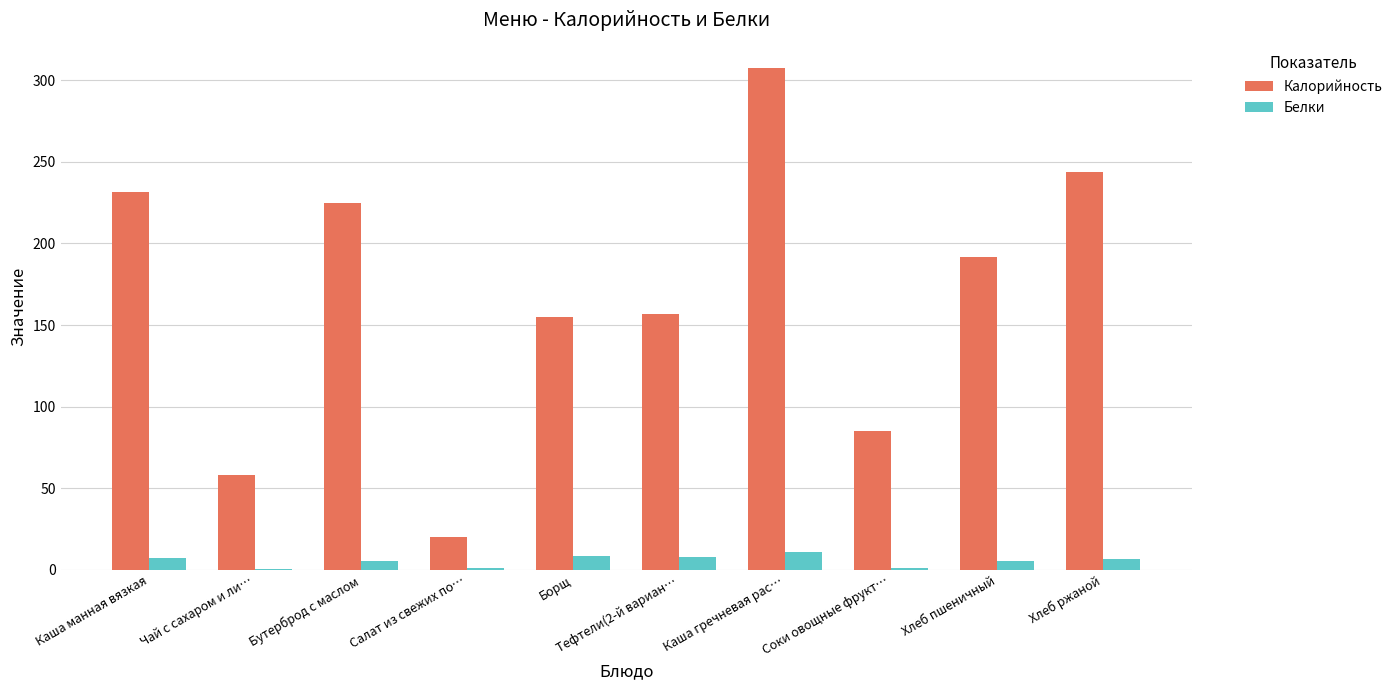

What is the sum of all Белки values?

54.3